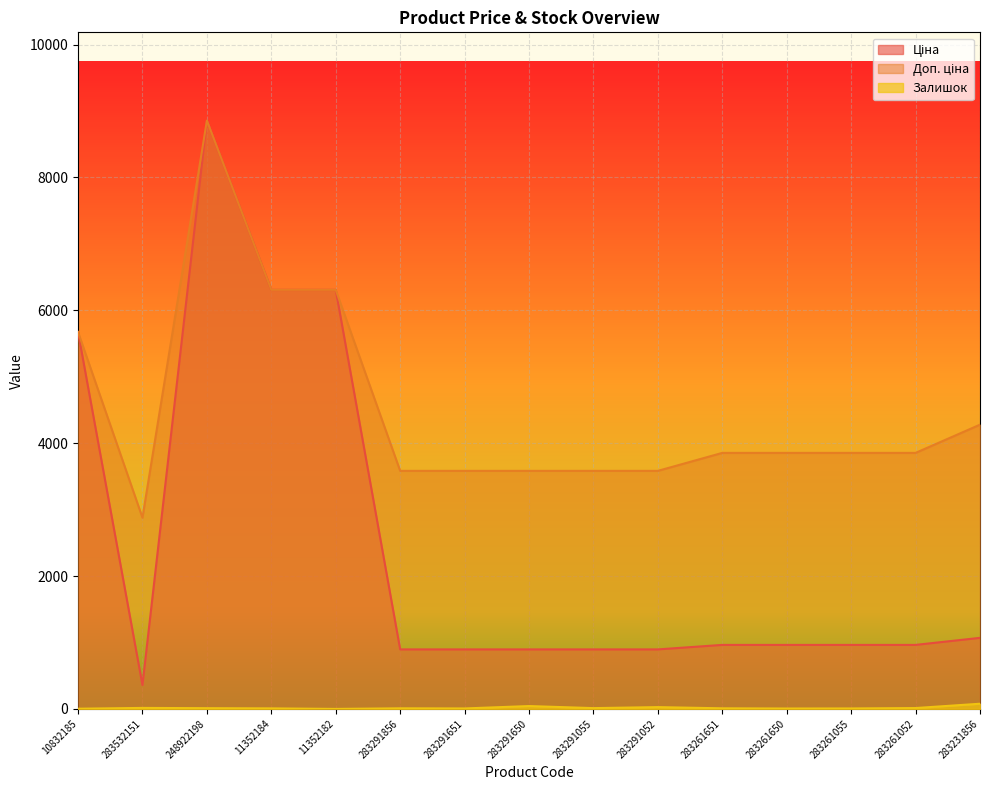

Is the value of Ціна at 283261052 greater than the value of Доп. ціна at 283532151?

No